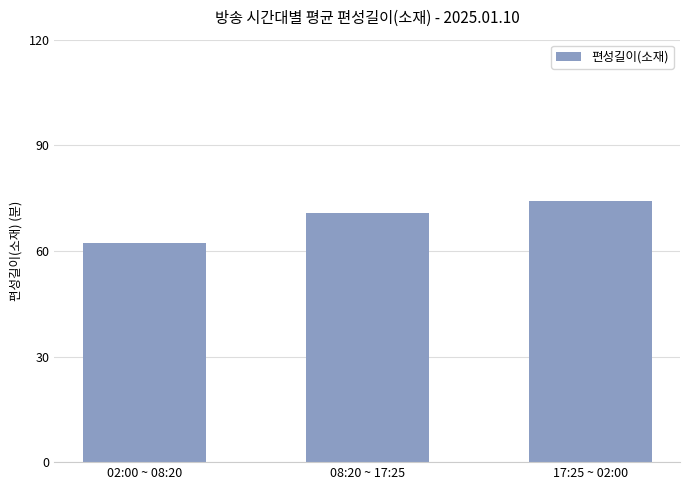

What is the greatest value displayed?

74.2